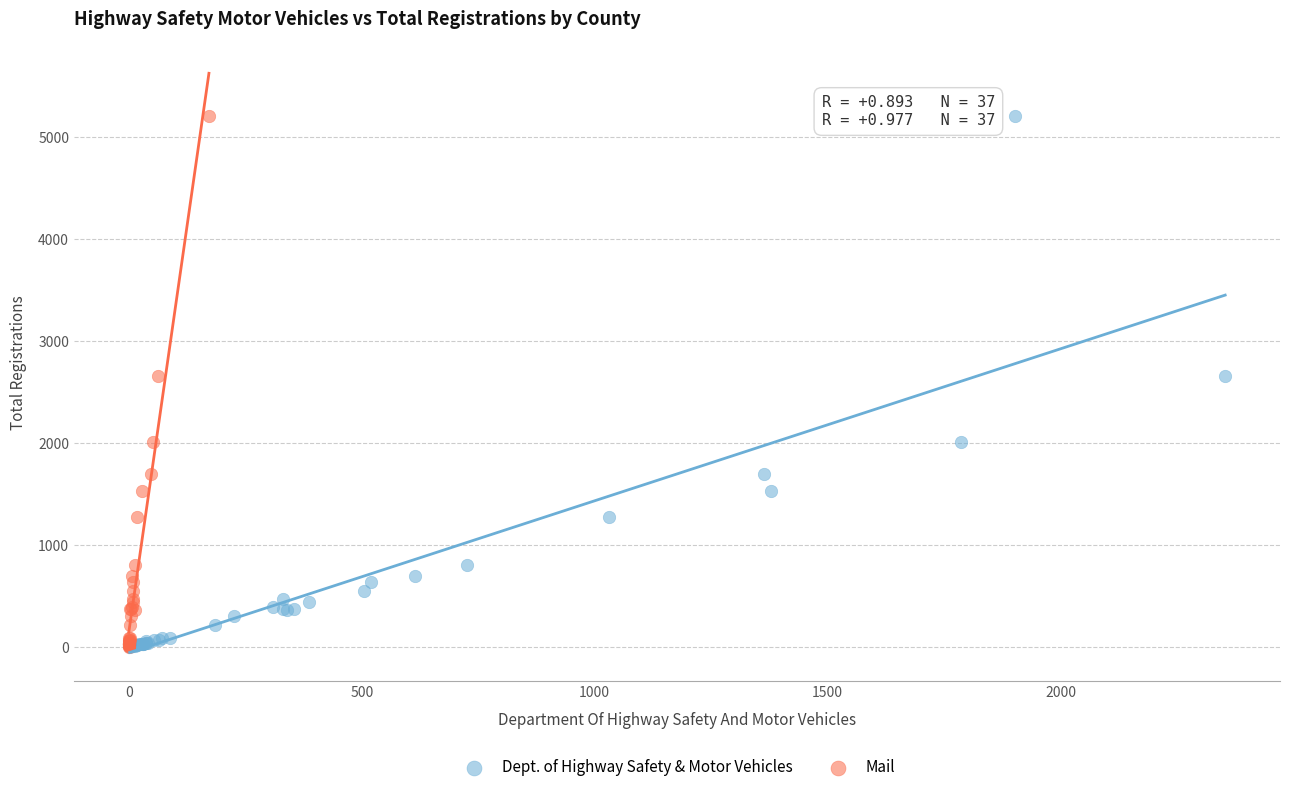

What are all the series names shown in the legend?

Dept. of Highway Safety & Motor Vehicles, Mail